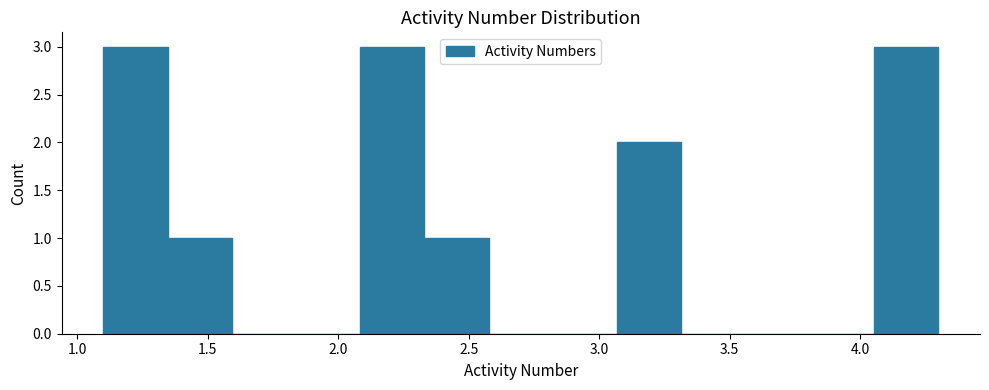

How tall is the bar that spans 4.05 to 4.30 on the x-axis? Neither the bar edges nor the heights are printed on the chart, so give them approximately, as read against the axes.

3